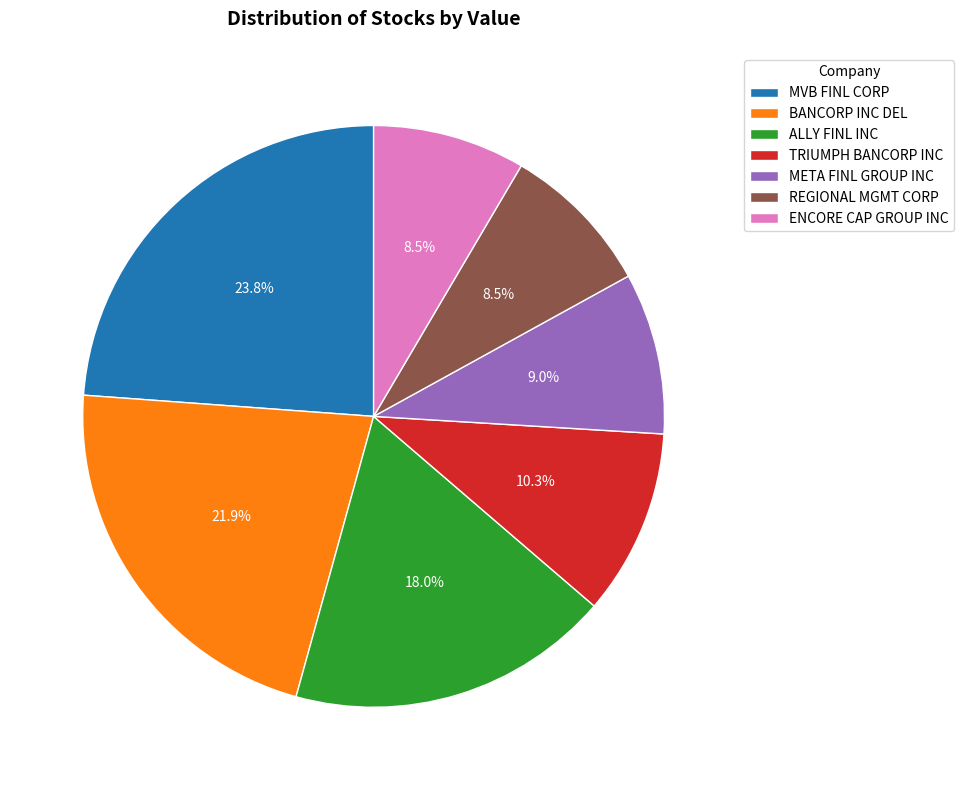

To the nearest percent, what is the difference between the TRIUMPH BANCORP INC and REGIONAL MGMT CORP slice percentages?

2%